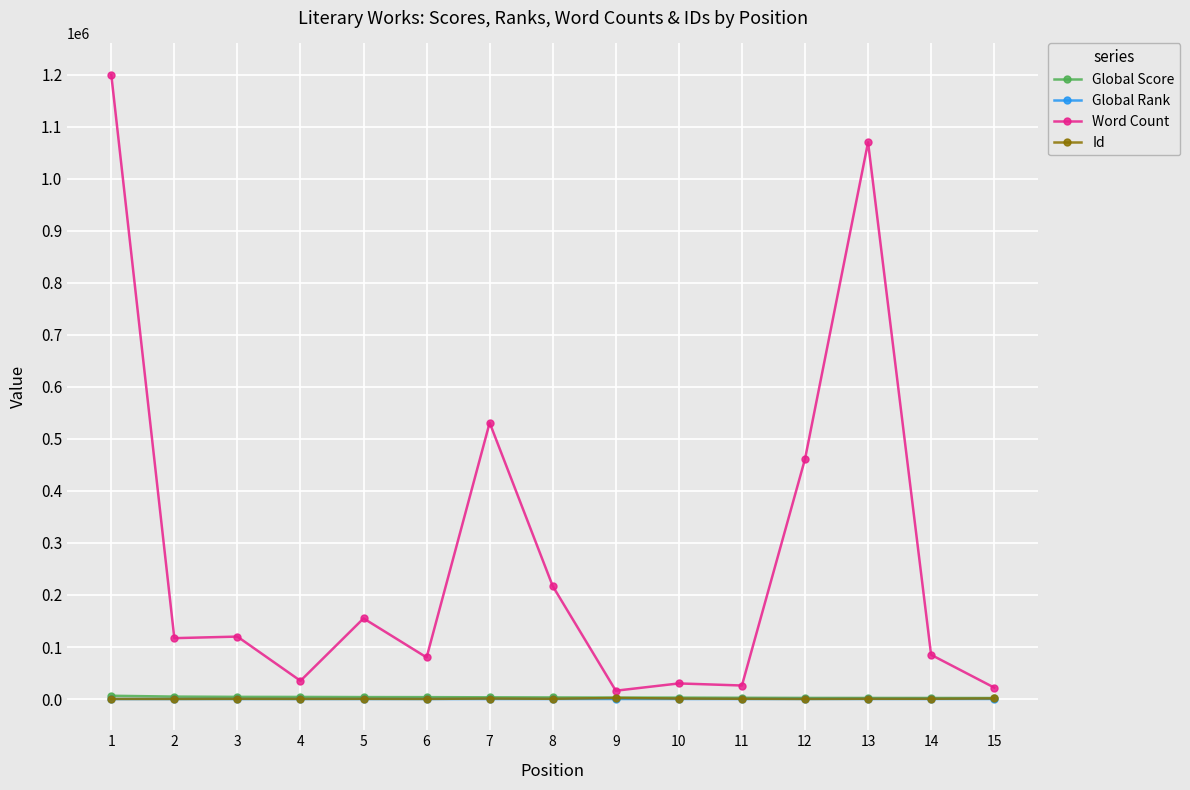

What is the sum of the Global Score values at 4 and 13?

6125